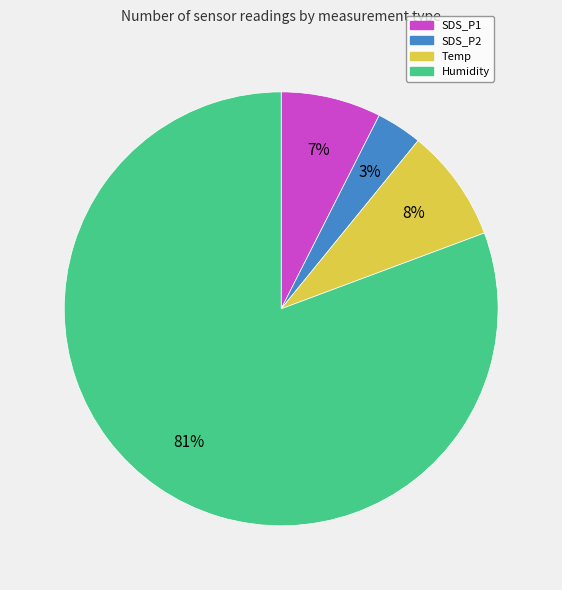

To the nearest percent, what is the average slice percentage?

25%